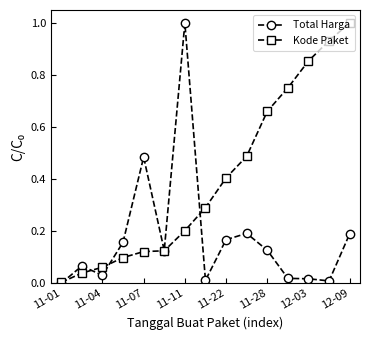

What is the value of the Kode Paket point at the 9th from the left?

0.4